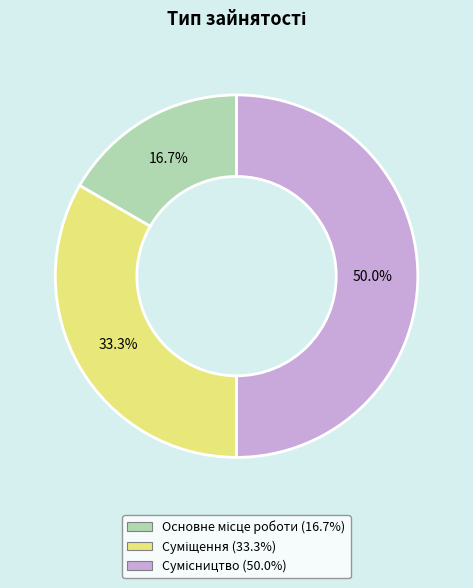

What percentage is the Суміщення slice, to the nearest percent?

33%